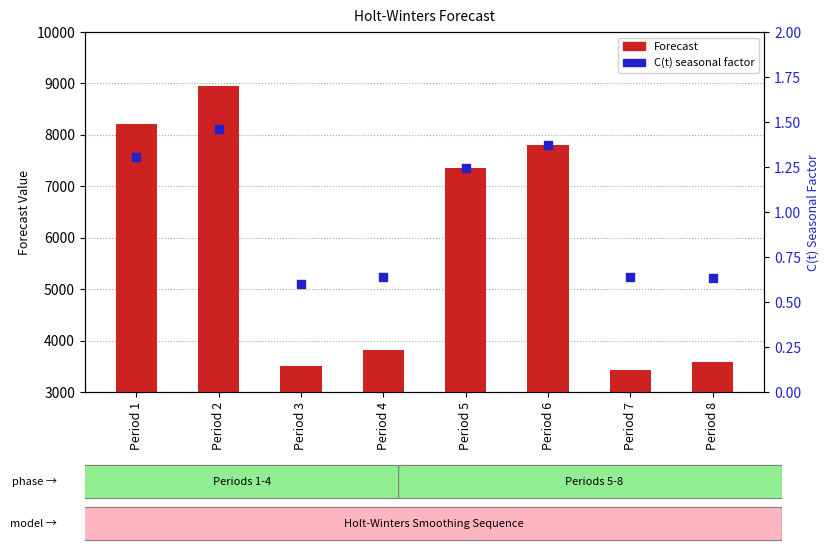

Which series has the largest total across all categories?

Forecast